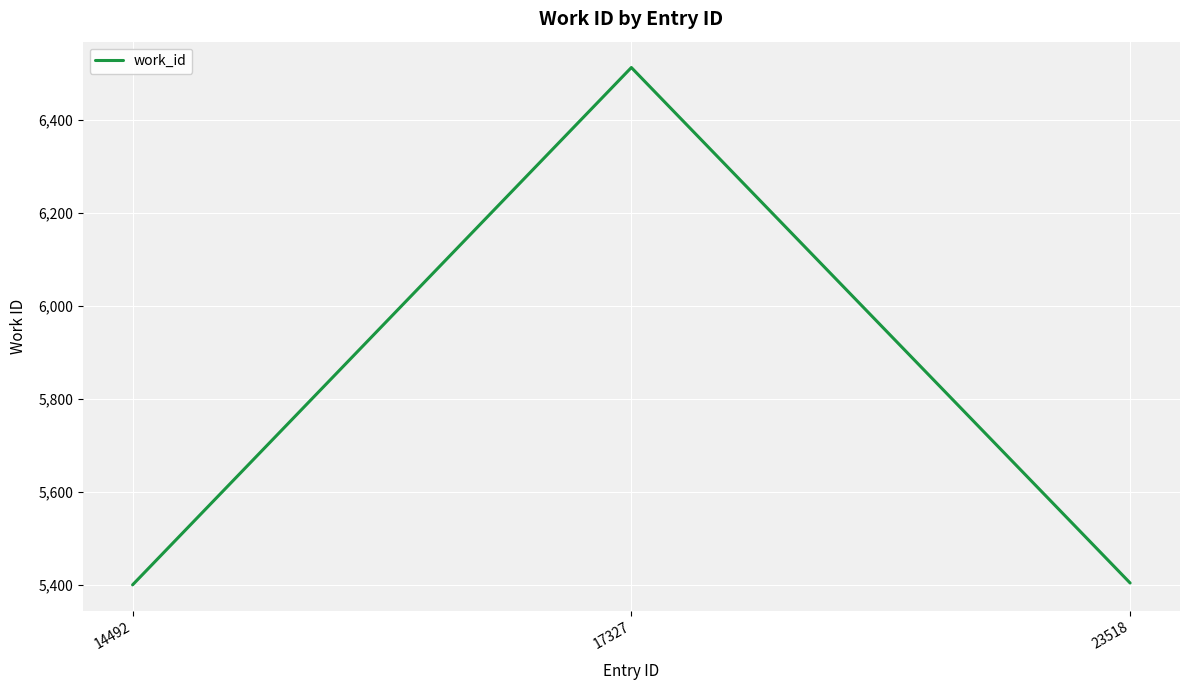

Is this an area chart (filled region under the line)?

No